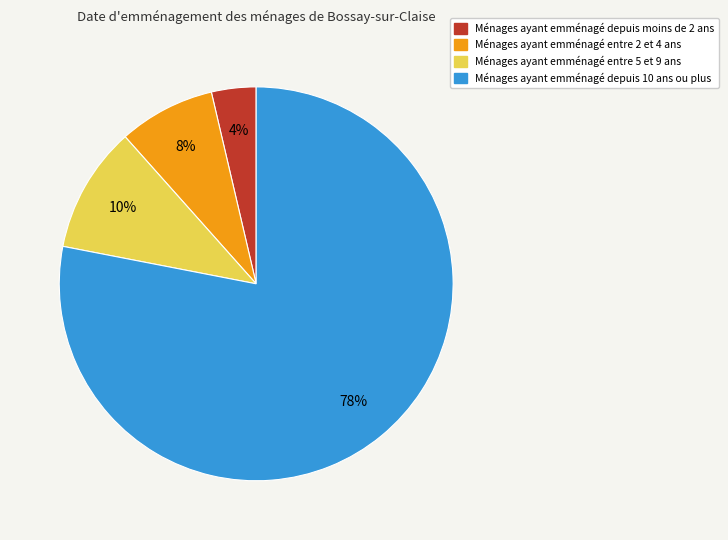

To the nearest percent, what is the difference between the largest and smallest slice percentages?

74%